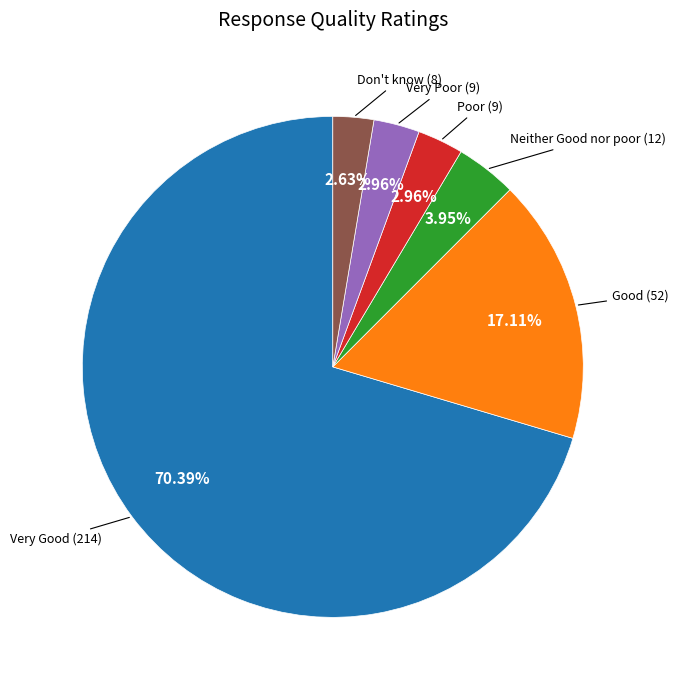

Does any single category account for the majority?

Yes